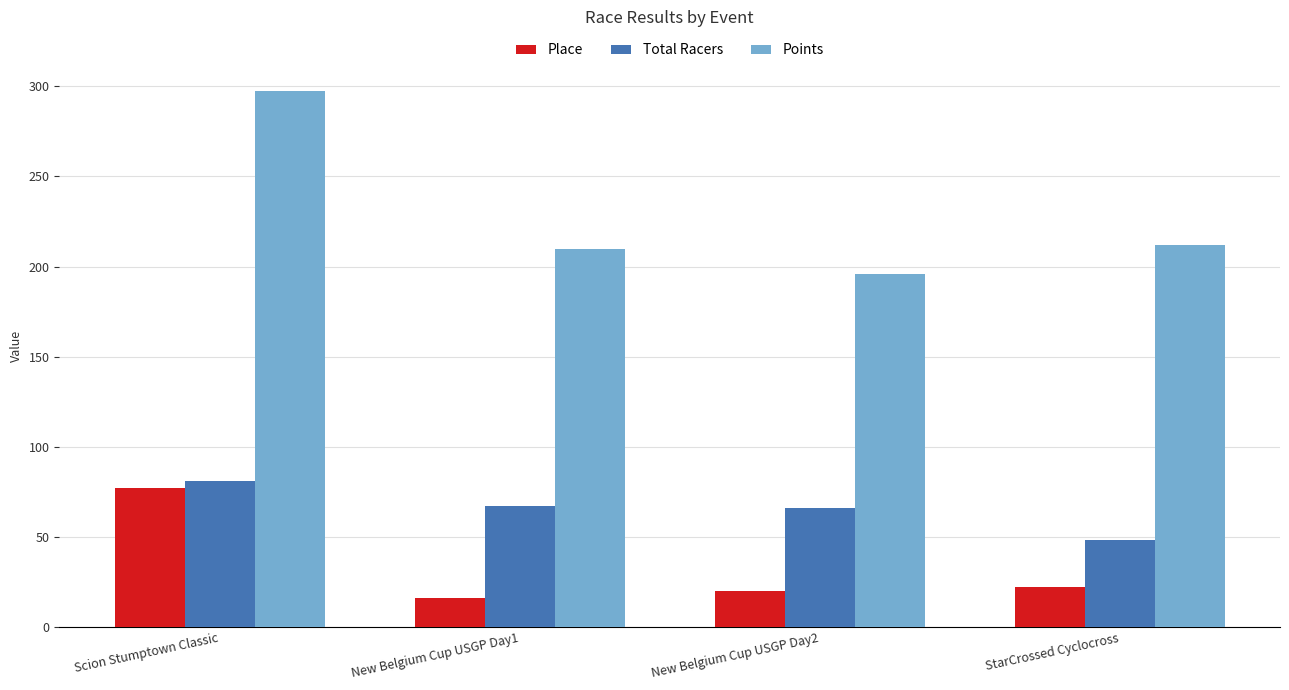

What is the difference between the Total Racers values at StarCrossed Cyclocross and New Belgium Cup USGP Day1?

19.0